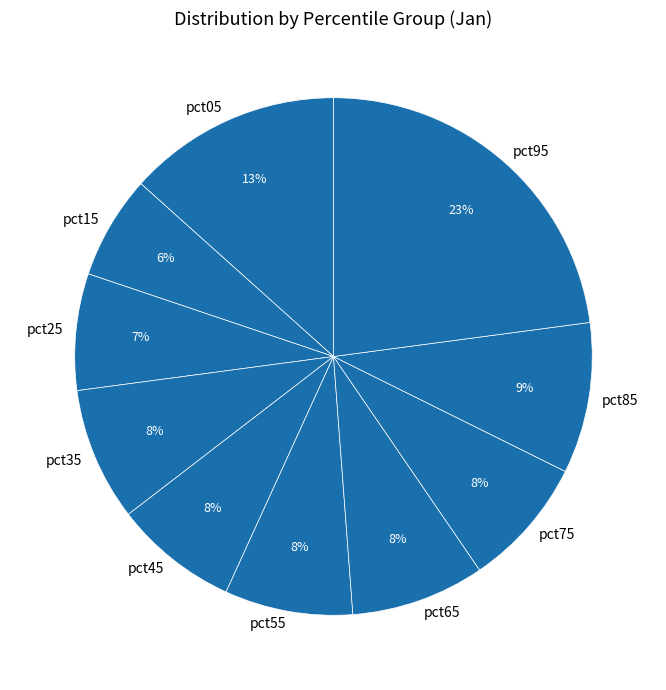

How many segments does this pie chart have?

10